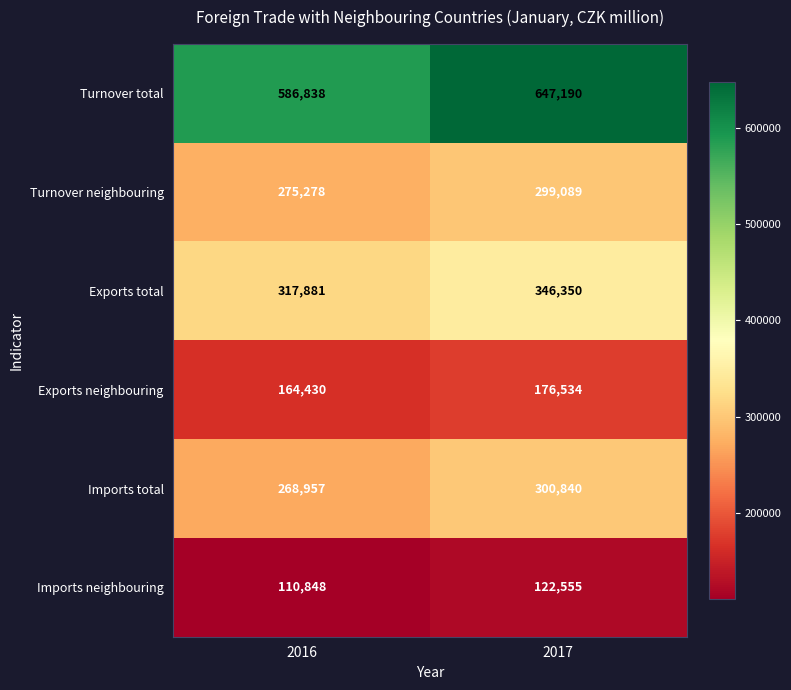

Reading right to left, what are all the values shown in this chart?

Turnover total: 647190	586838
Turnover neighbouring: 299089	275278
Exports total: 346350	317881
Exports neighbouring: 176534	164430
Imports total: 300840	268957
Imports neighbouring: 122555	110848